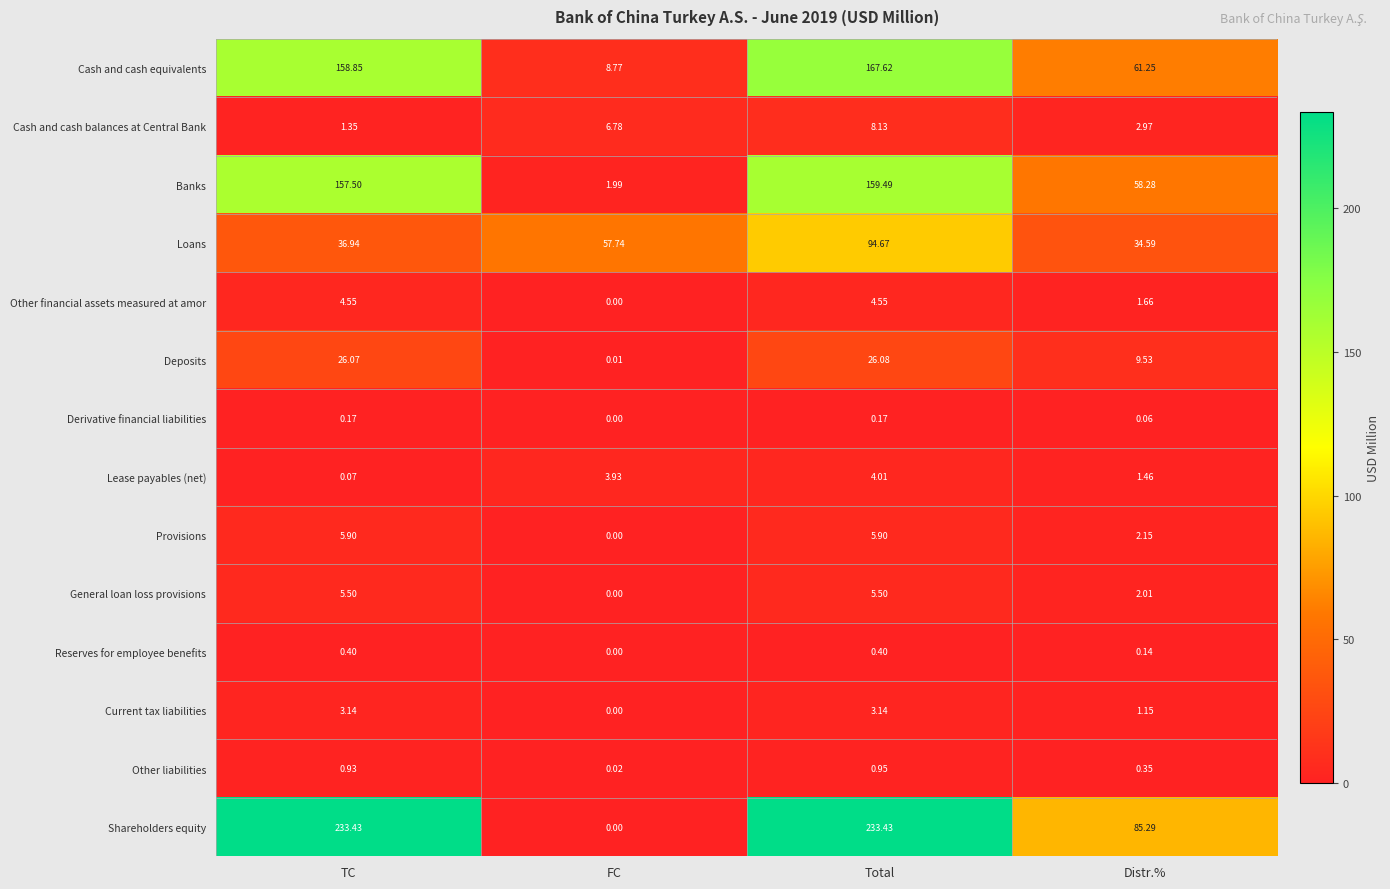

Which series has the largest range (max minus min)?

Shareholders equity